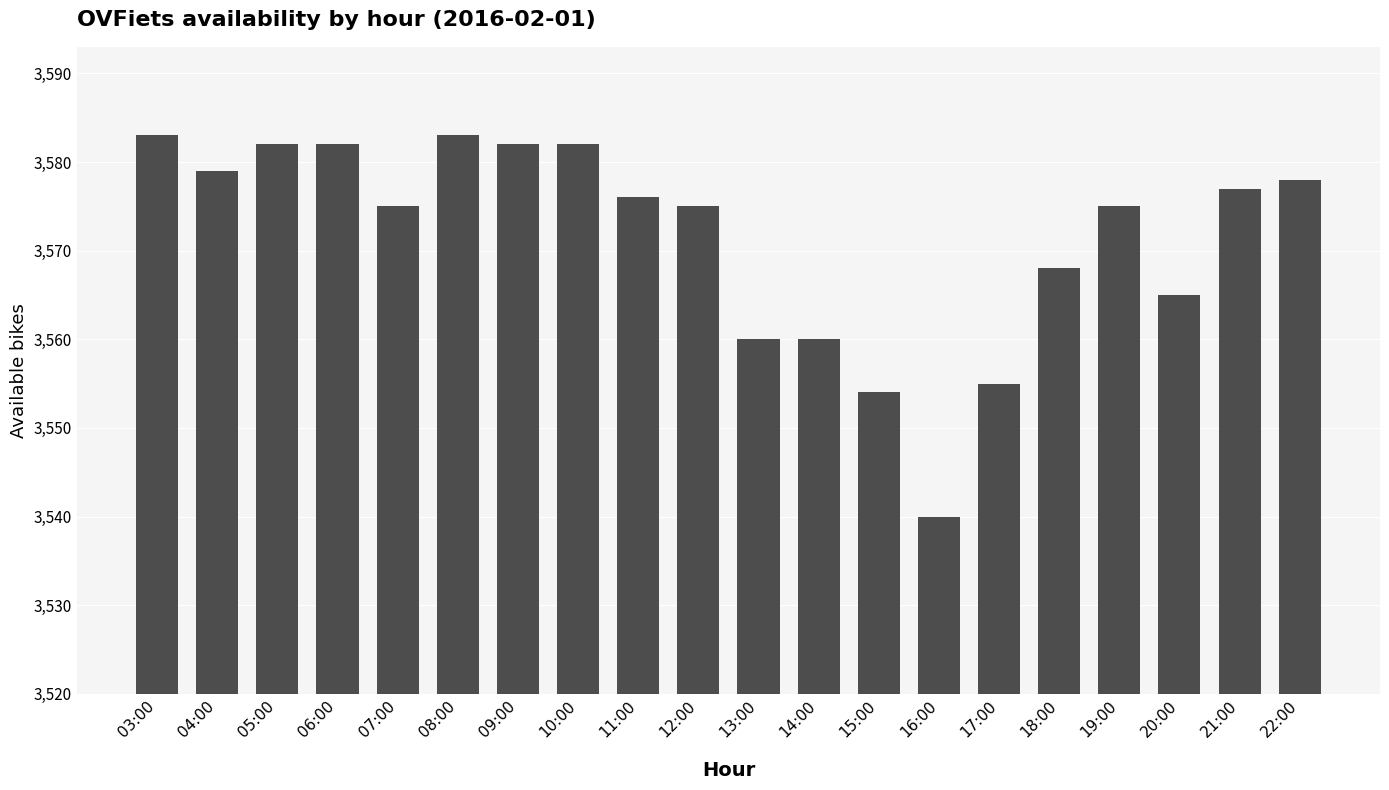

Reading left to right, extract all data points from this chart.

03:00=3583	04:00=3579	05:00=3582	06:00=3582	07:00=3575	08:00=3583	09:00=3582	10:00=3582	11:00=3576	12:00=3575	13:00=3560	14:00=3560	15:00=3554	16:00=3540	17:00=3555	18:00=3568	19:00=3575	20:00=3565	21:00=3577	22:00=3578